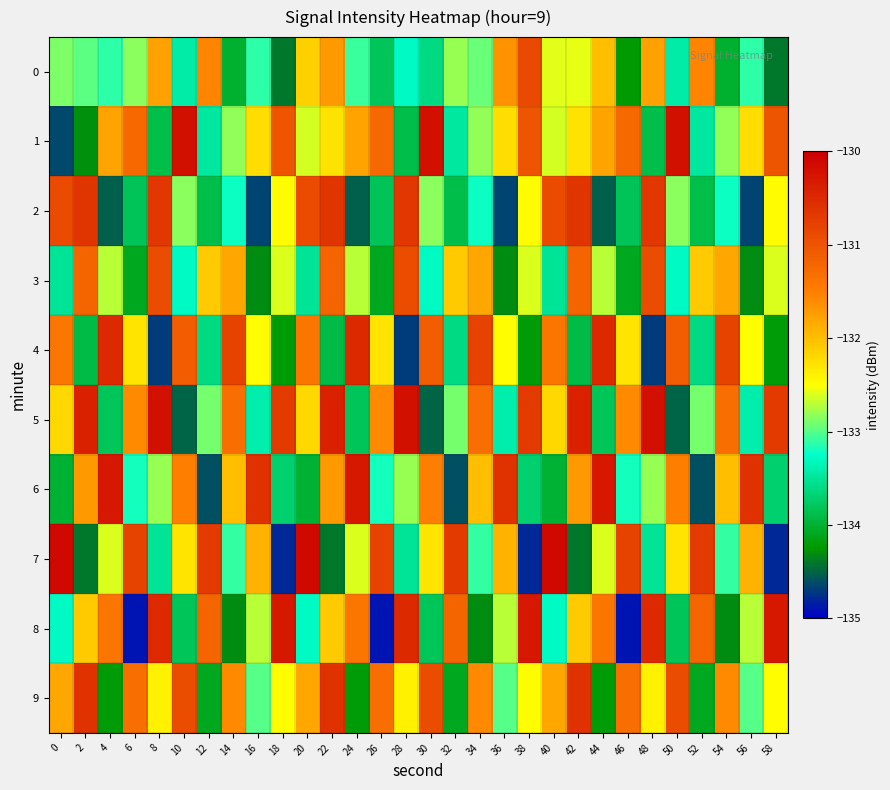

What is the difference between the highest and lowest values at 24?

4.2